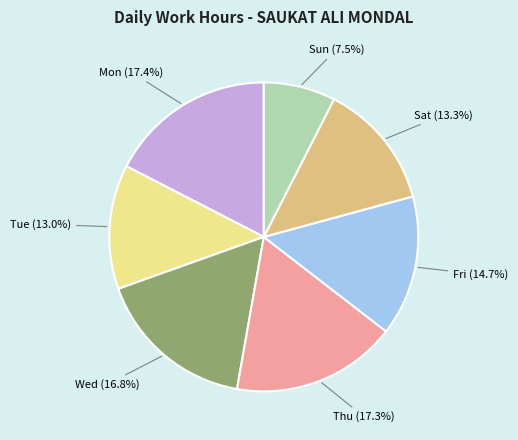

Which slice is the smallest?

Sun